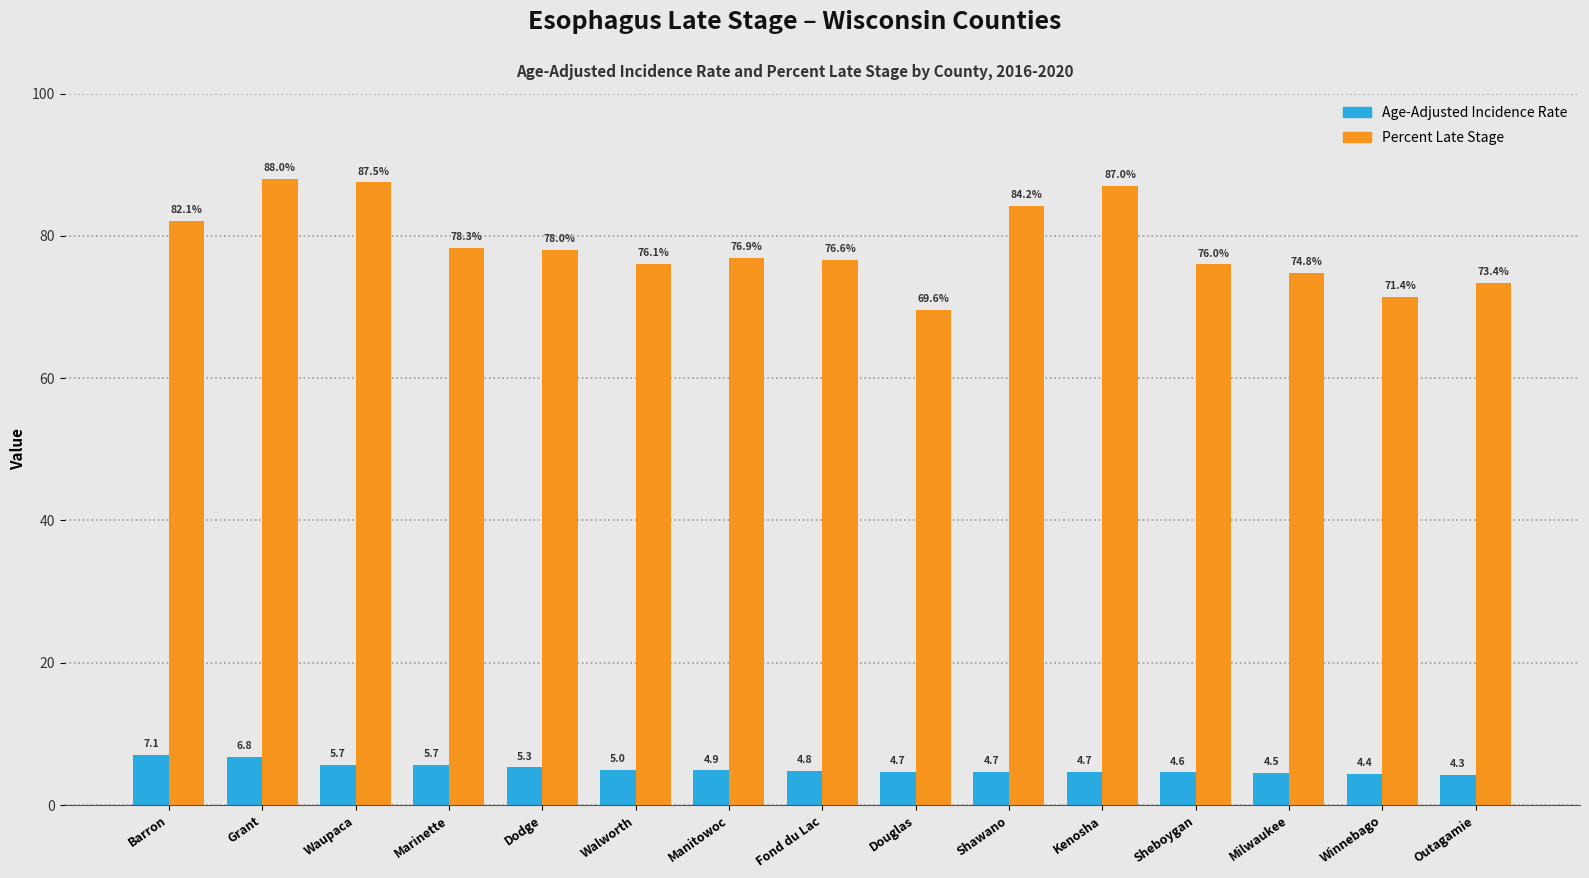

Which category has the highest value across all series?

Grant